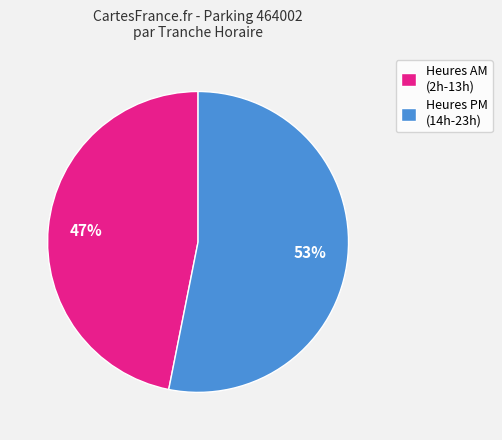

Rank the categories by value from lowest to highest.

Heures AM (2h-13h), Heures PM (14h-23h)